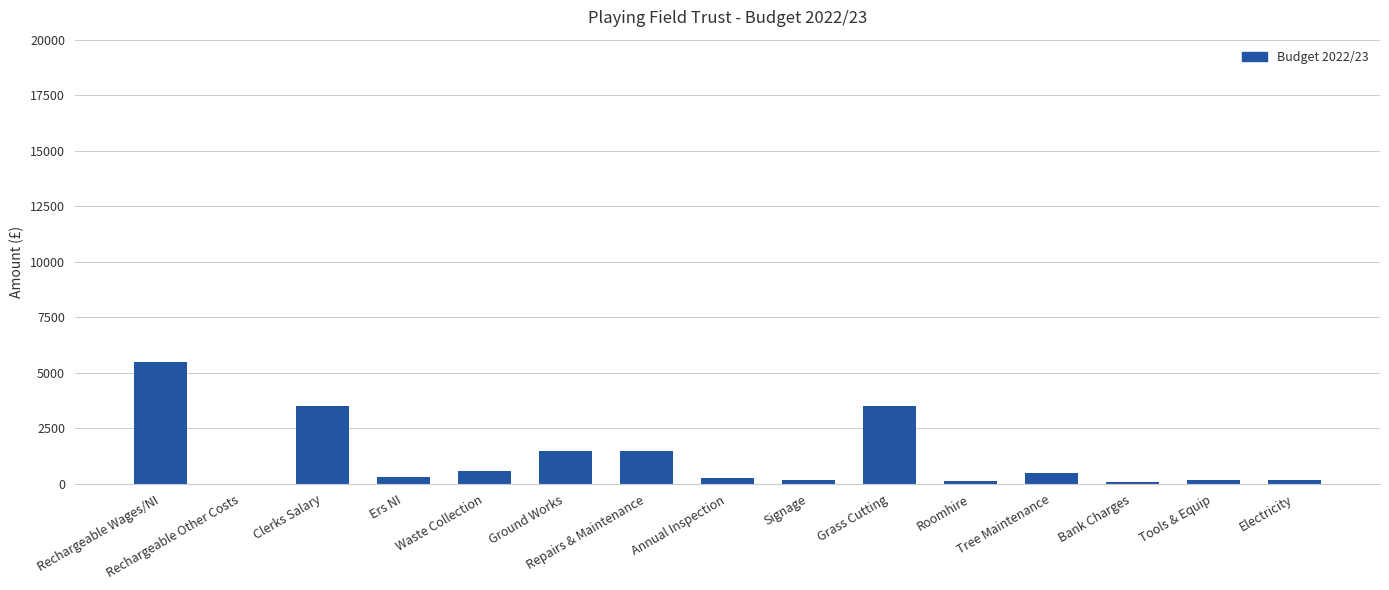

The chart shows a value of 600 at Waste Collection. True or false?

True